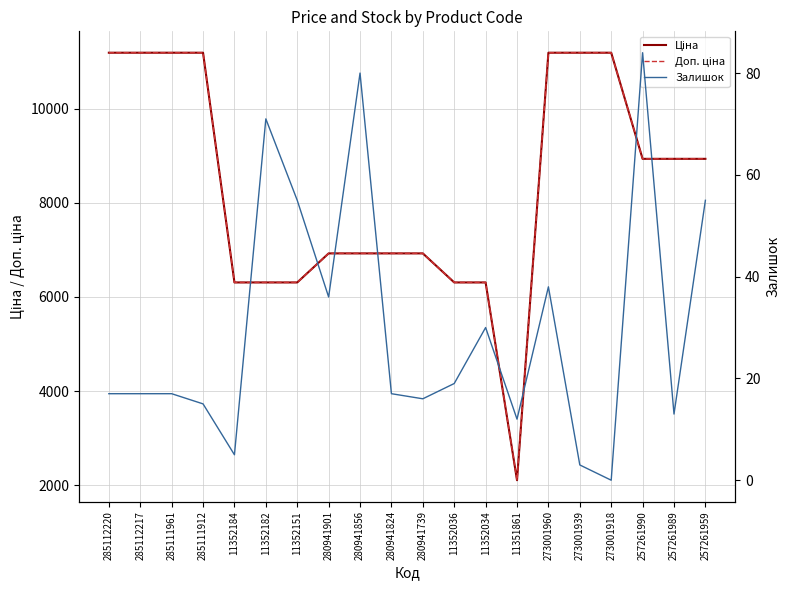

At how many categories does at least one series exceed 4142?

19